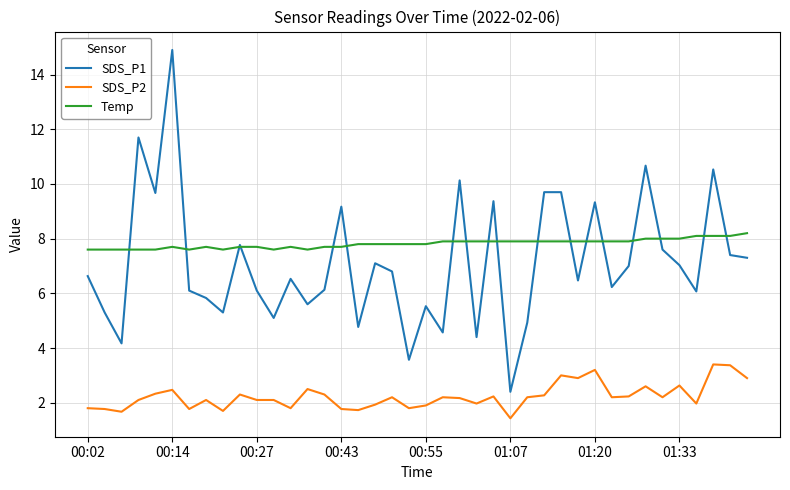

True or false: Temp and SDS_P2 cross at least once.

False